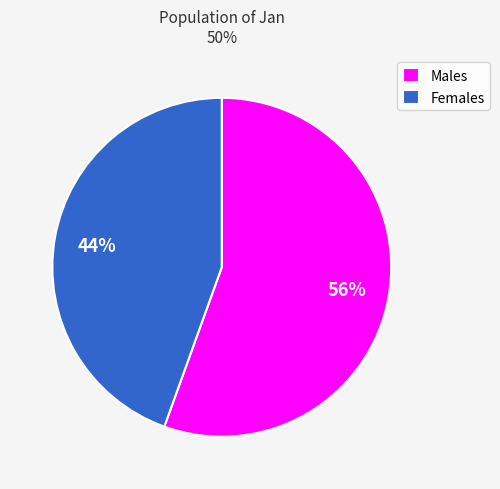

What is the ratio of the value at Females to the value at Males?

0.8